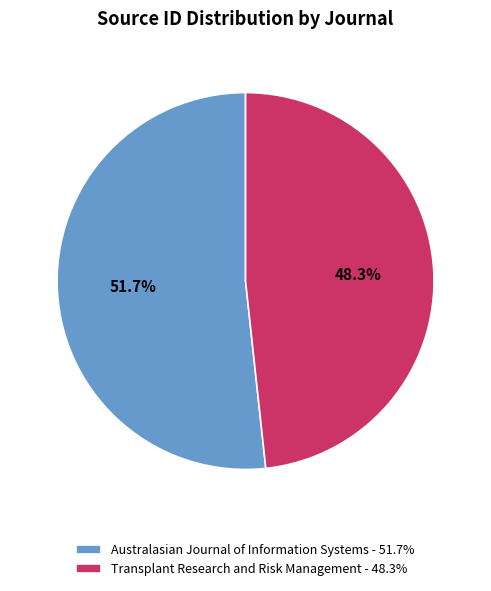

Is there any slice that represents more than half of the pie?

Yes